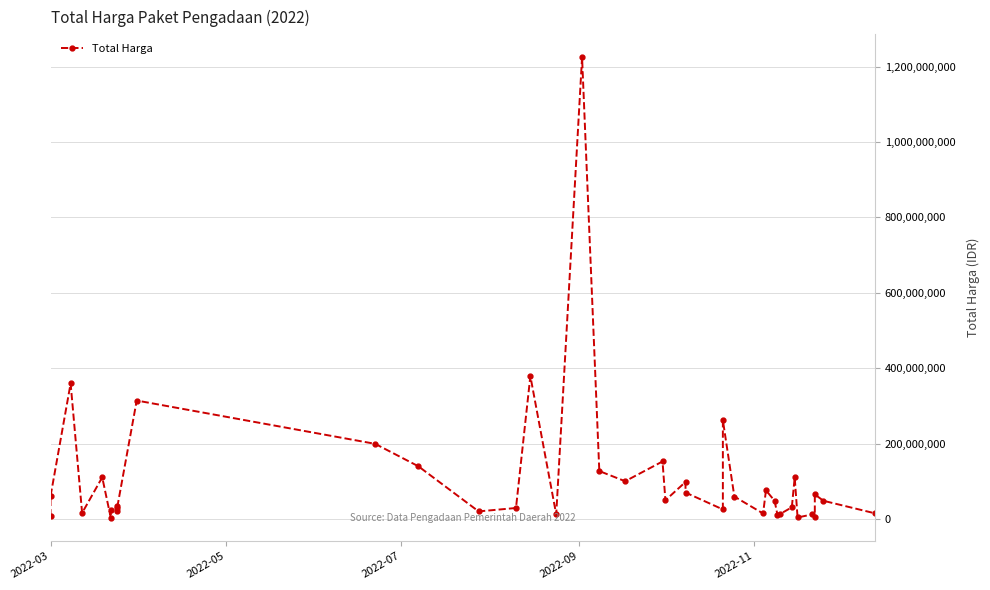

How many lines are shown in the chart?

1